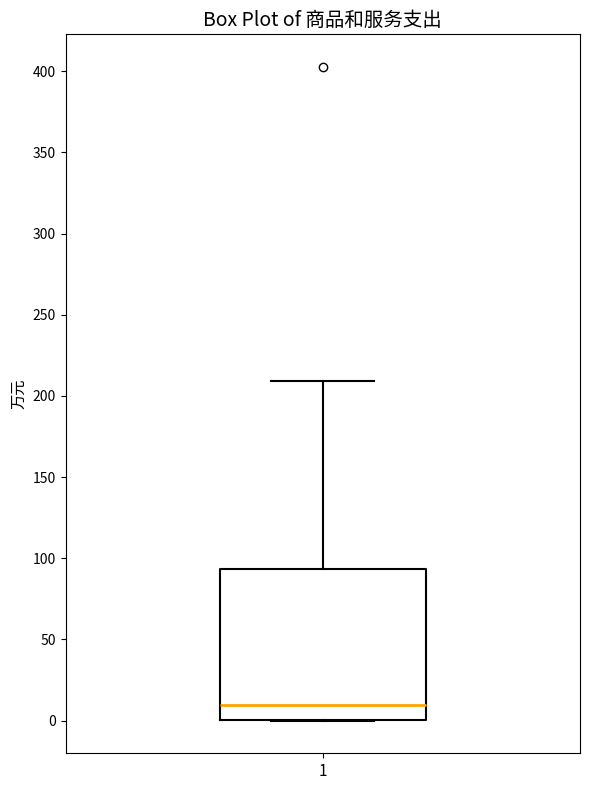

Transcribe this box plot: give where the median line is, the range the box spans, and where the two whiskers end, as read against the y-axis. The values are not printed on the chart, so give them approximately, as read against the axis.

median 10, box 0 to 95, whiskers 0 to 210